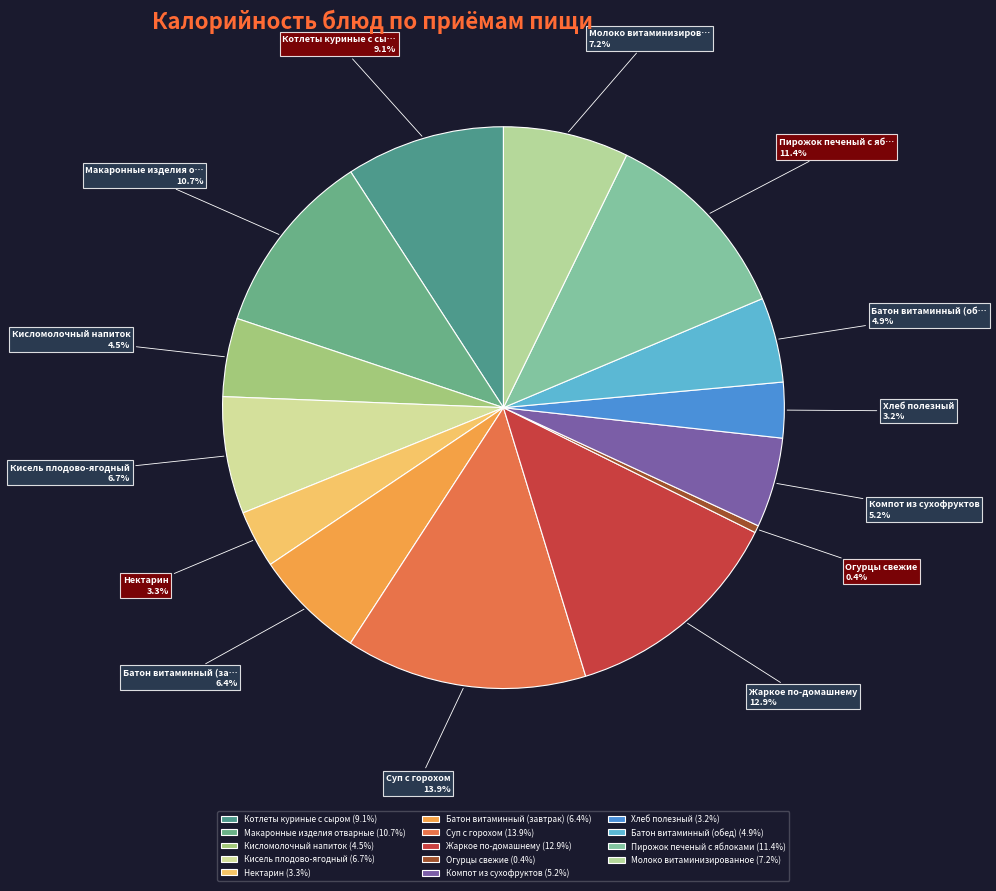

What is the smallest slice in the pie chart?

Огурцы свежие